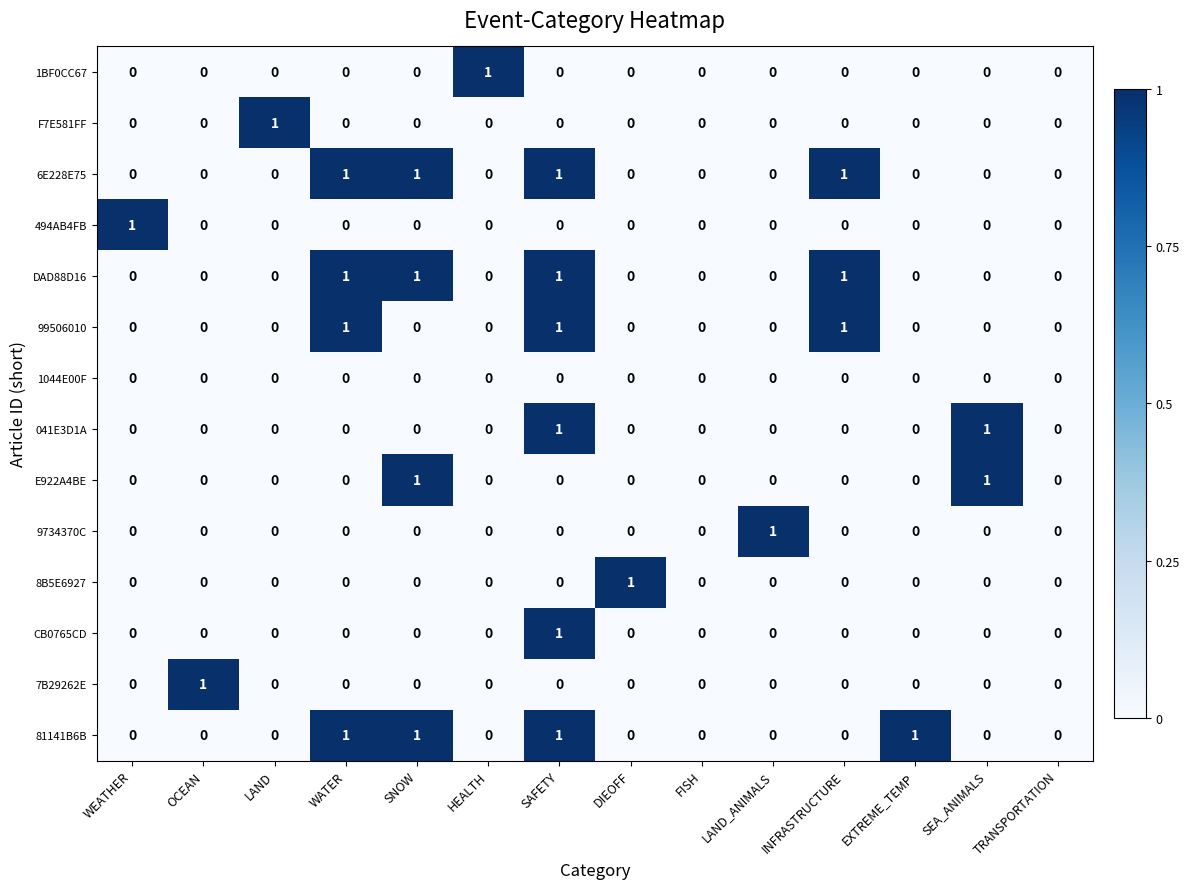

The 041E3D1A series shows 0 at SNOW. True or false?

True